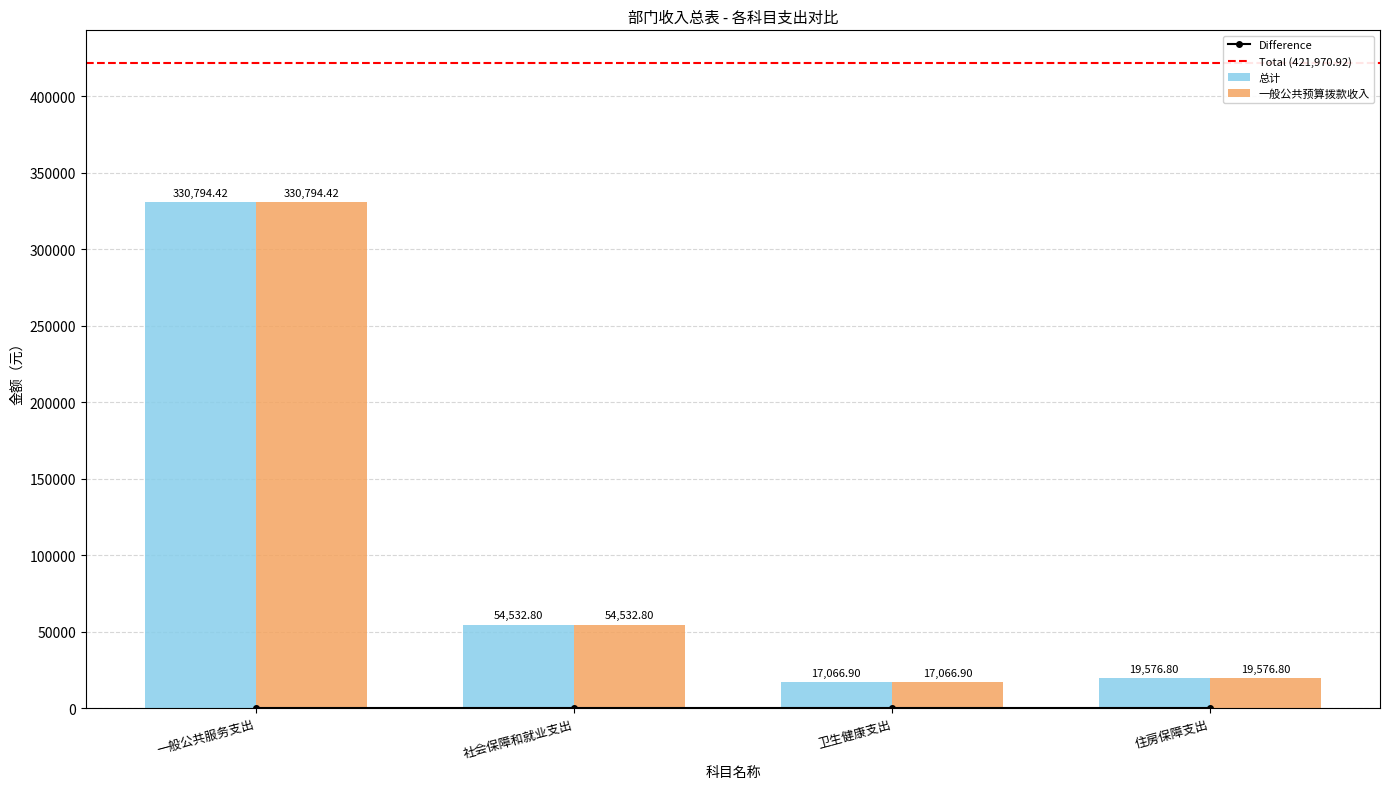

Reading left to right, what are all the values shown in this chart?

总计: 一般公共服务支出=330794.4	社会保障和就业支出=54532.8	卫生健康支出=17066.9	住房保障支出=19576.8
一般公共预算拨款收入: 一般公共服务支出=330794.4	社会保障和就业支出=54532.8	卫生健康支出=17066.9	住房保障支出=19576.8